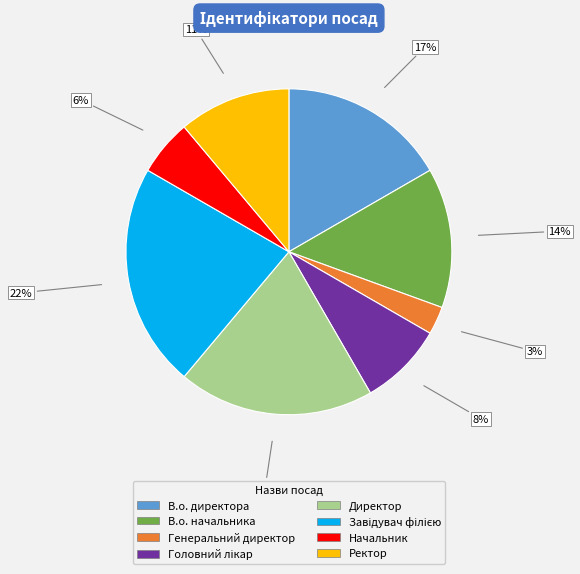

Combined, do Начальник and Директор account for over 50%?

No